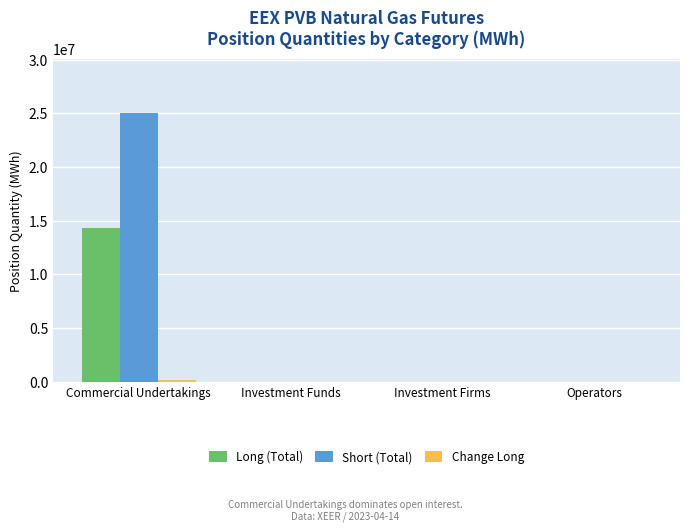

How many categories are shown in the chart?

4